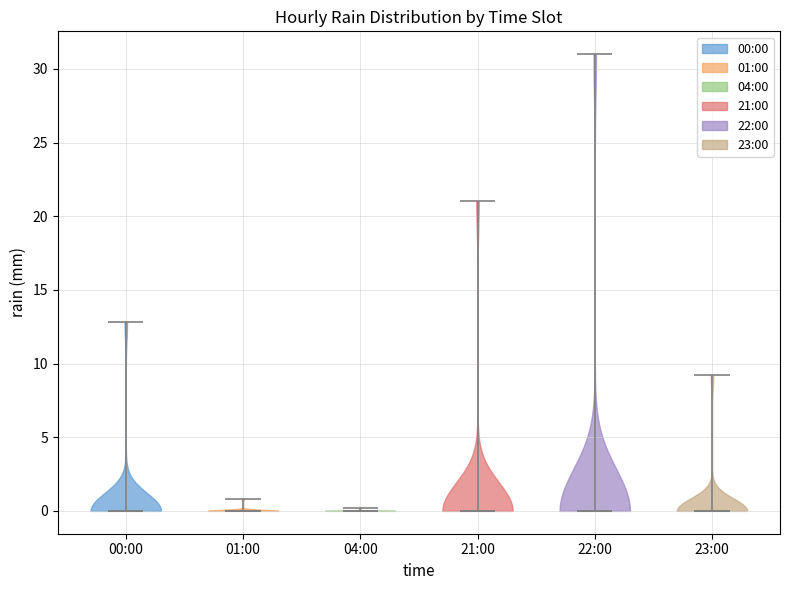

Reading left to right, read every violin against the y-axis: where its median line is, and the lowest and highest points it reaches. The values are not printed on the chart, so give them approximately, as read against the axis.

00:00: median line 0, lowest point 0, highest point 13
01:00: median line 0, lowest point 0, highest point 1
04:00: median line 0, lowest point 0, highest point 0
21:00: median line 0, lowest point 0, highest point 21
22:00: median line 0, lowest point 0, highest point 31
23:00: median line 0, lowest point 0, highest point 9